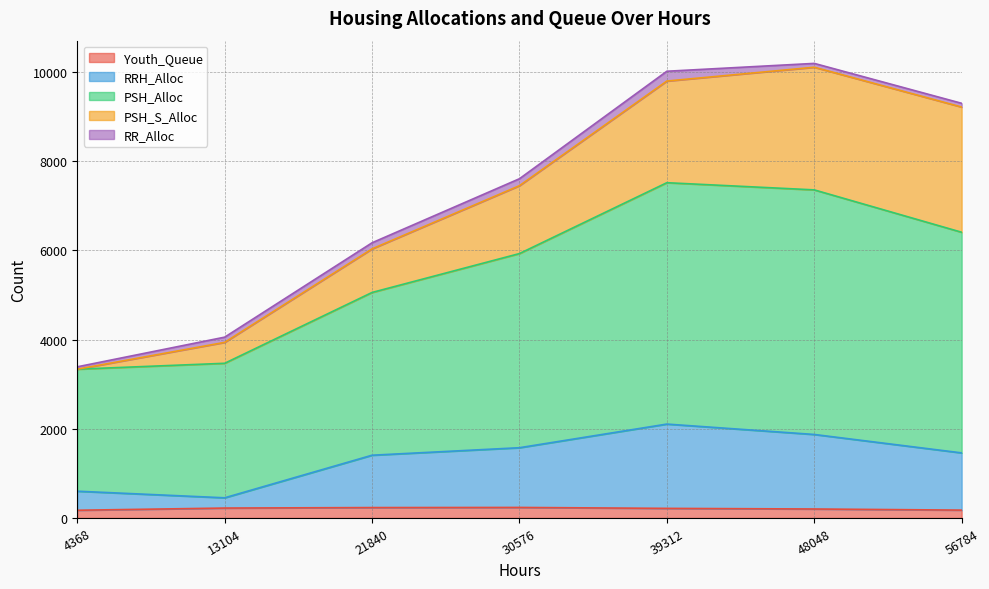

The Youth_Queue series shows 215 at 39312. True or false?

True